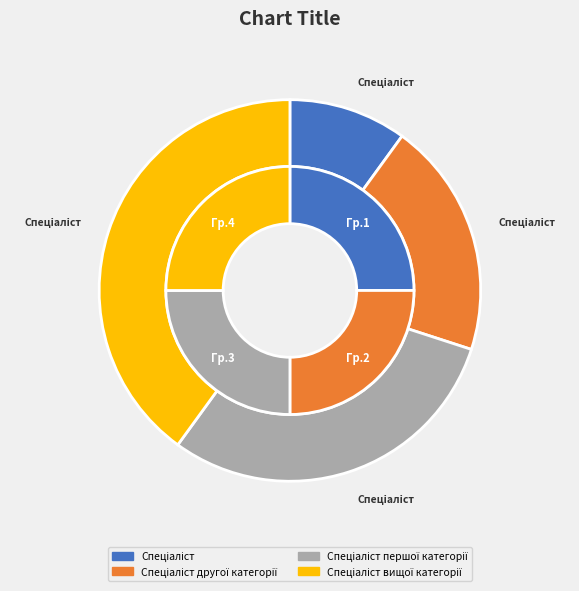

To the nearest percent, what portion does Спеціаліст другої категорії represent?

20%